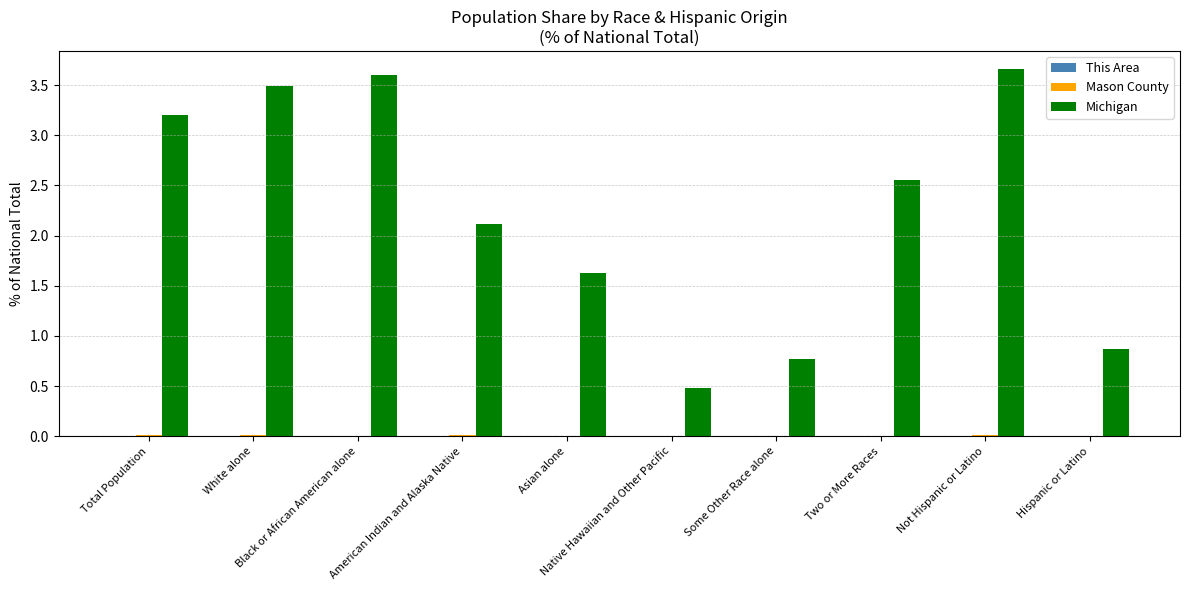

Which series has the largest total across all categories?

Michigan